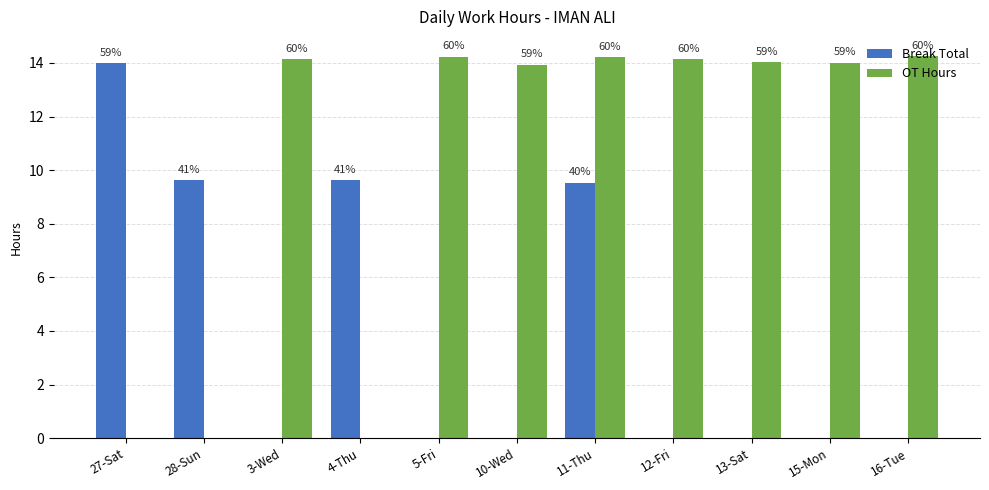

Are the bars grouped side by side (vs. stacked)?

Yes